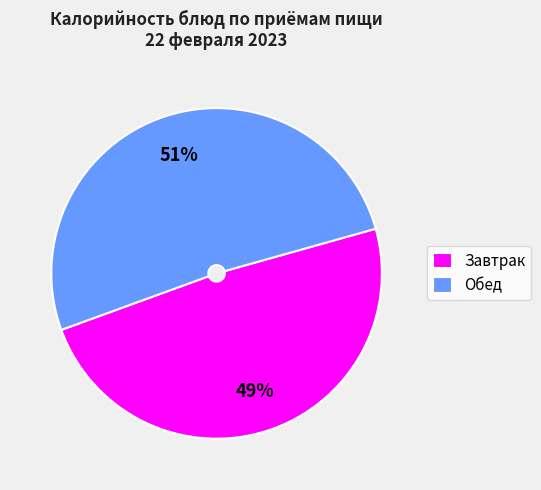

To the nearest percent, what is the difference between the Завтрак and Обед slice percentages?

2%